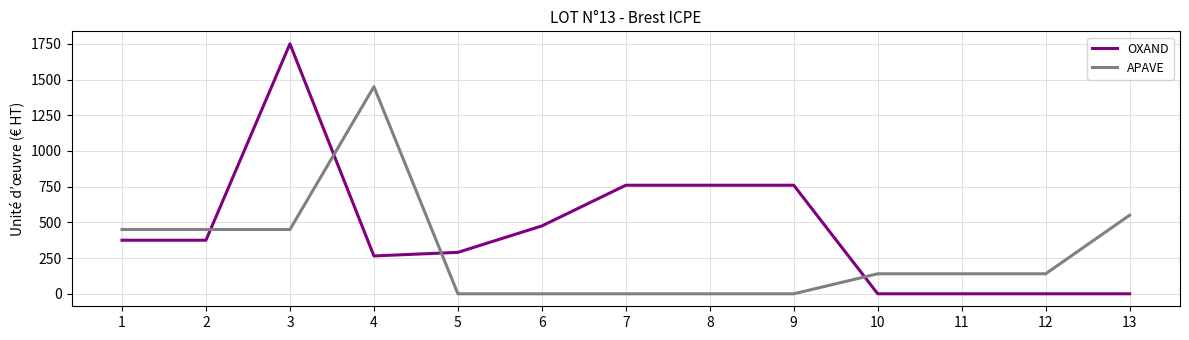

How many lines are shown in the chart?

2